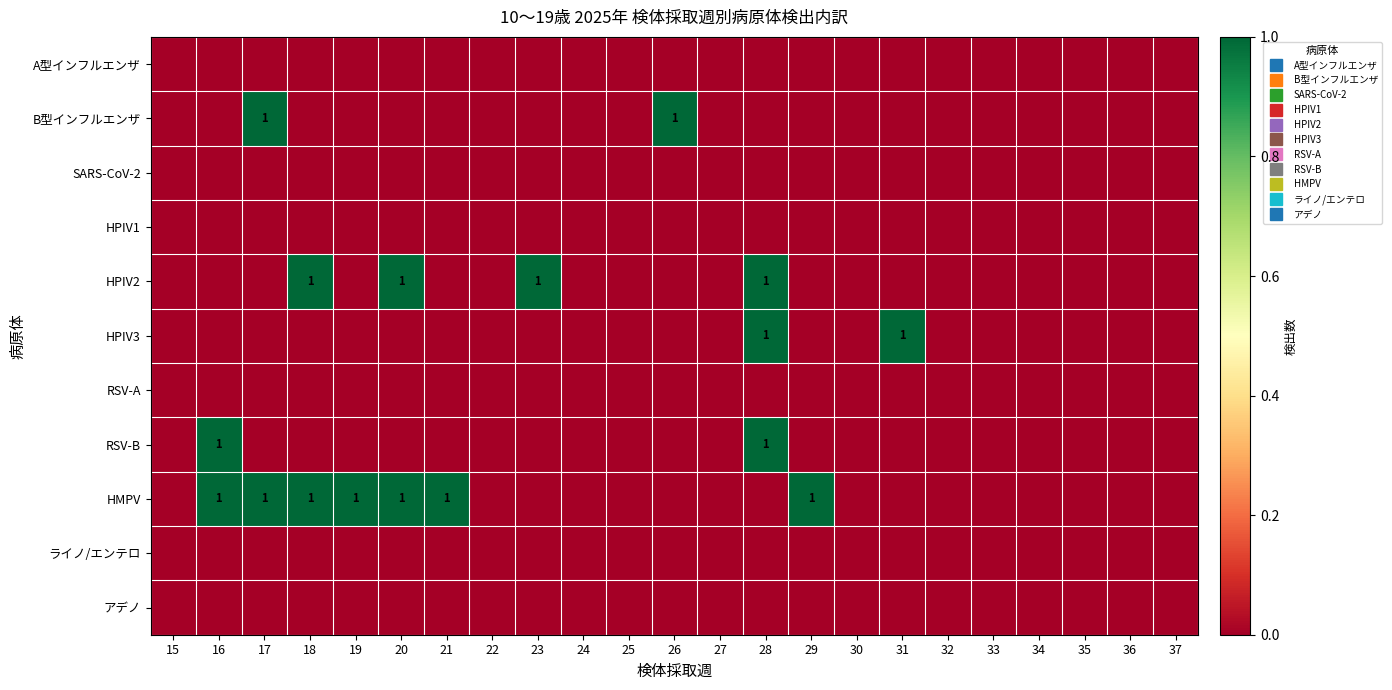

What is the spread (max minus min) of values at 29?

1